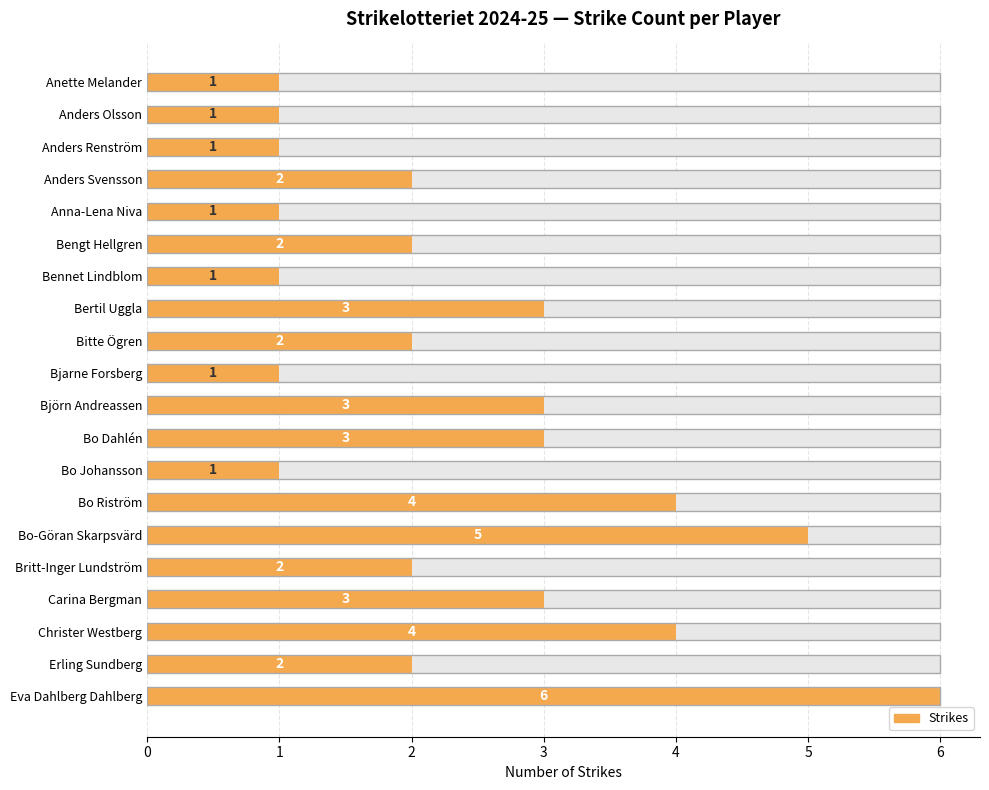

Rank the categories by value from lowest to highest.

Anette Melander, Anders Olsson, Anders Renström, Anna-Lena Niva, Bennet Lindblom, Bjarne Forsberg, Bo Johansson, Anders Svensson, Bengt Hellgren, Bitte Ögren, Britt-Inger Lundström, Erling Sundberg, Bertil Uggla, Björn Andreassen, Bo Dahlén, Carina Bergman, Bo Riström, Christer Westberg, Bo-Göran Skarpsvärd, Eva Dahlberg Dahlberg